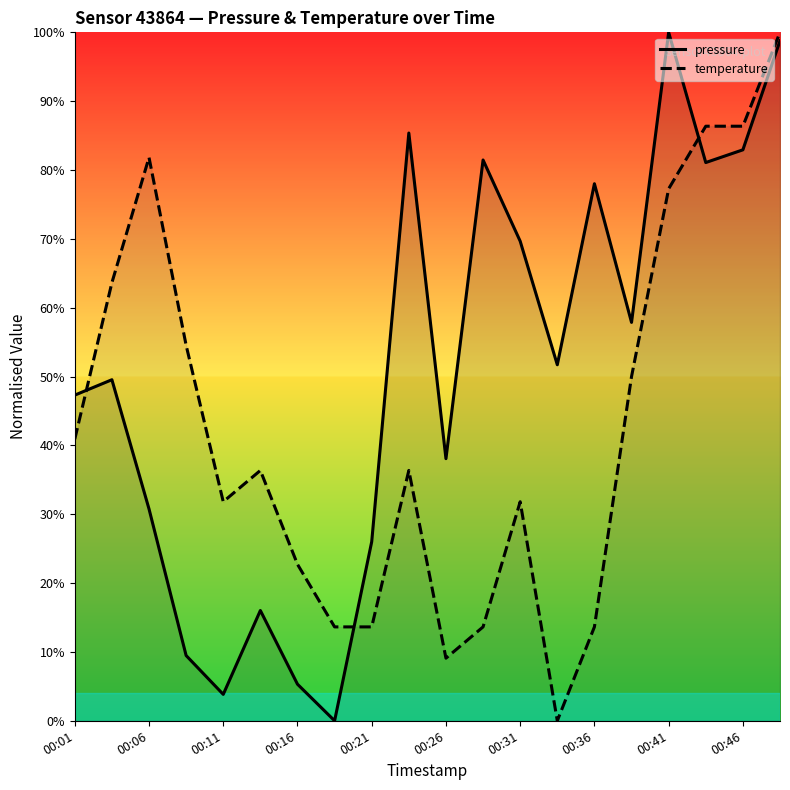

Is the value of pressure at 00:36 greater than the value of temperature at 00:21?

Yes